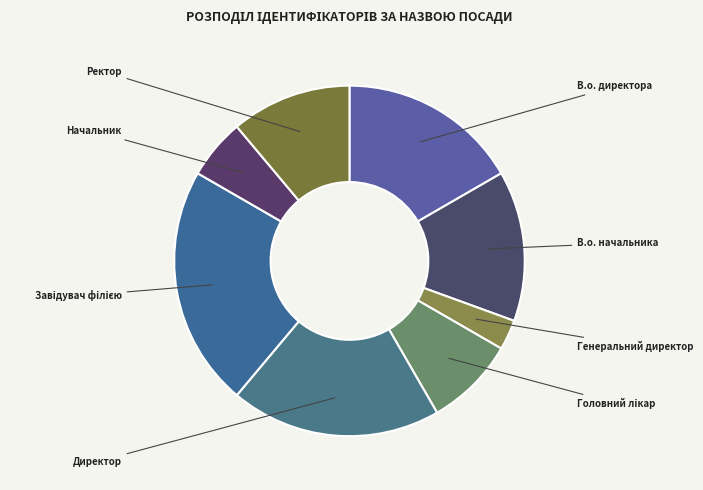

Does any single category account for the majority?

No